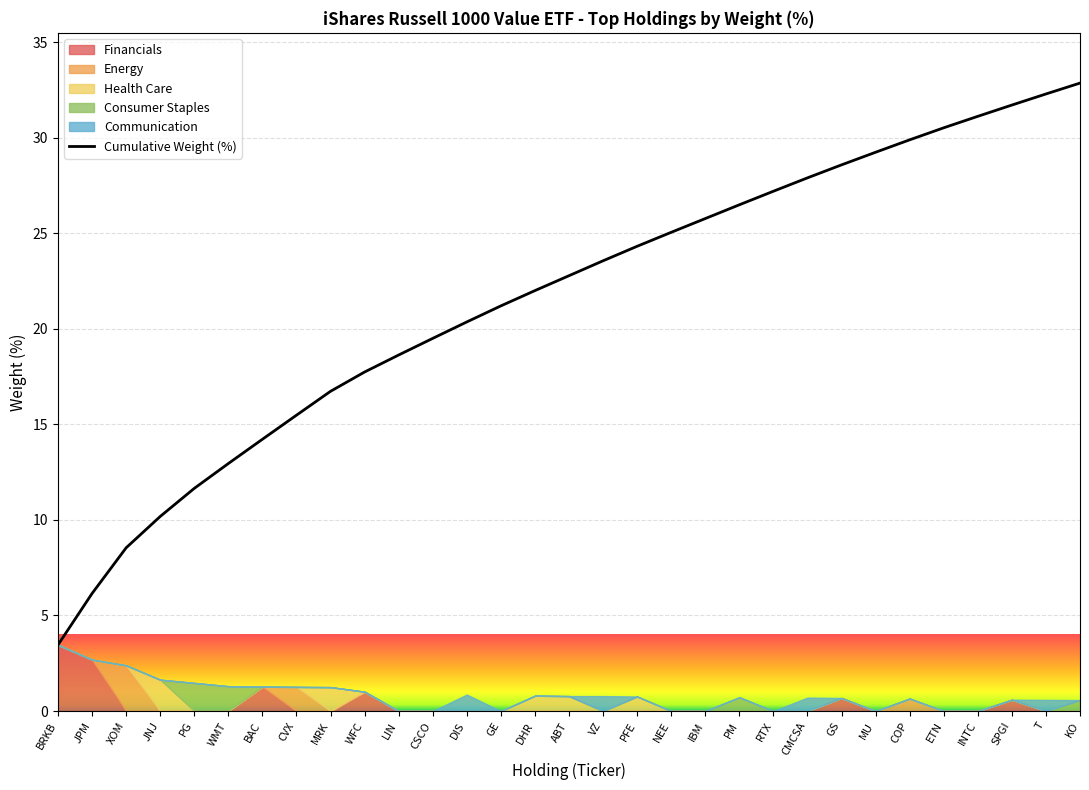

True or false: the data shows 13.0 at WMT.

True